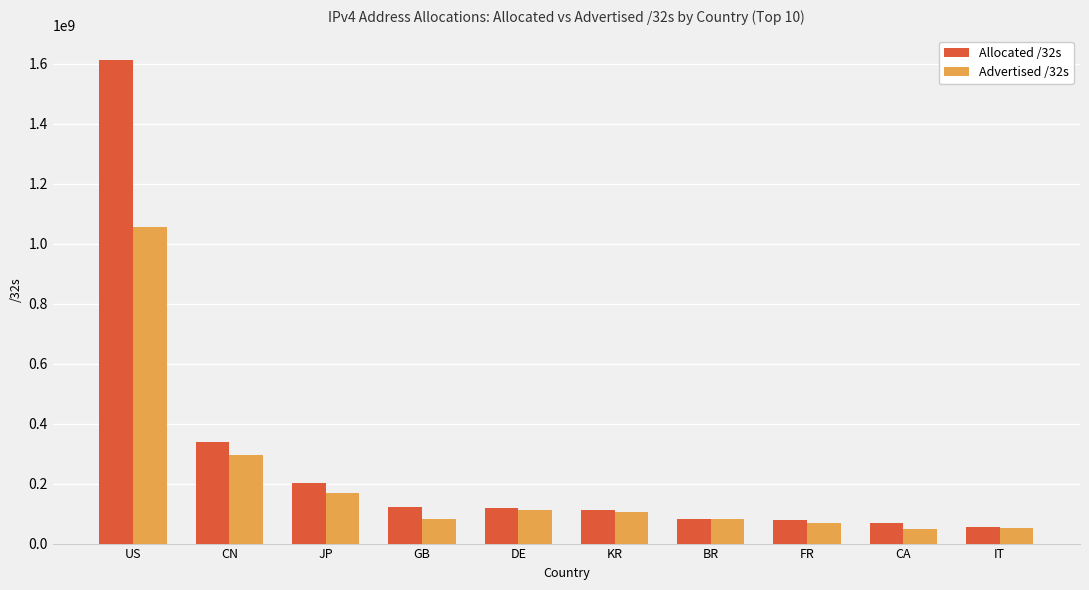

How many values in the Advertised /32s series are below 106724032?

5